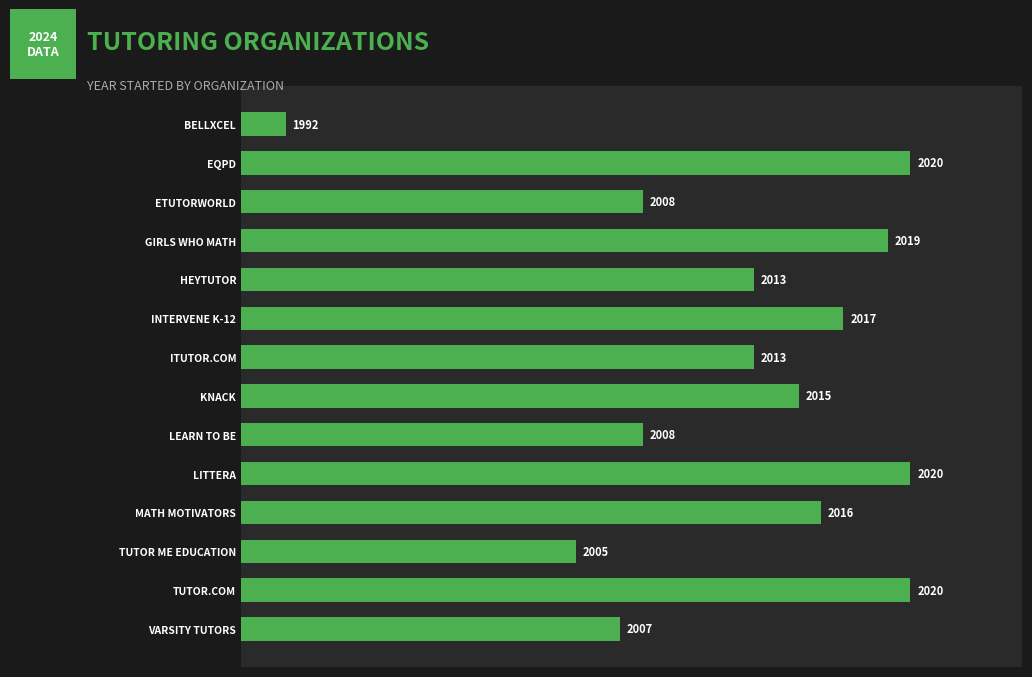

What is the difference between the second highest and minimum values?

28